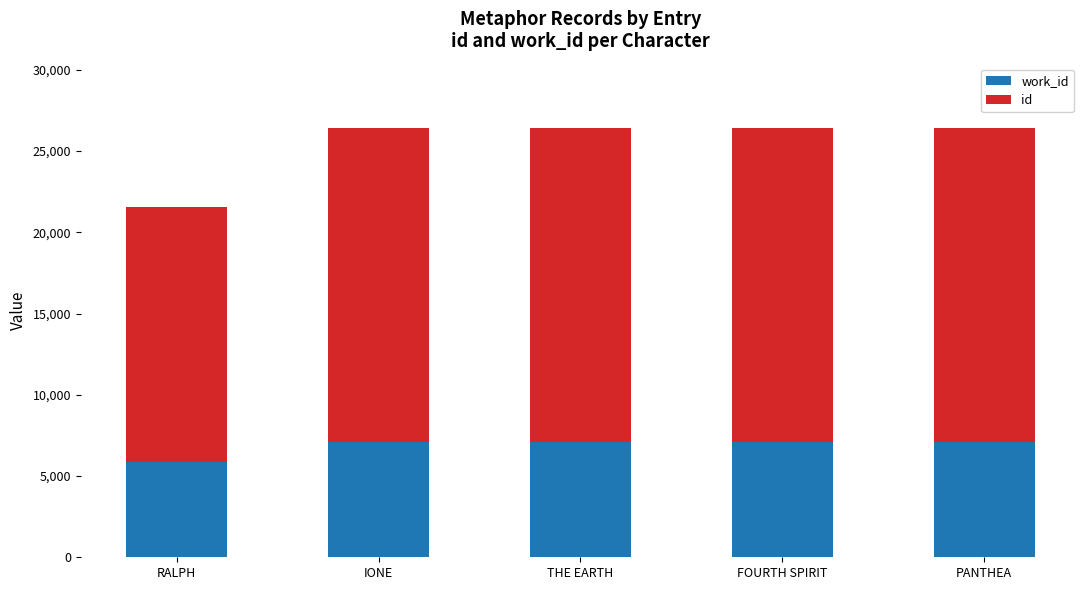

How many categories are shown in the chart?

5